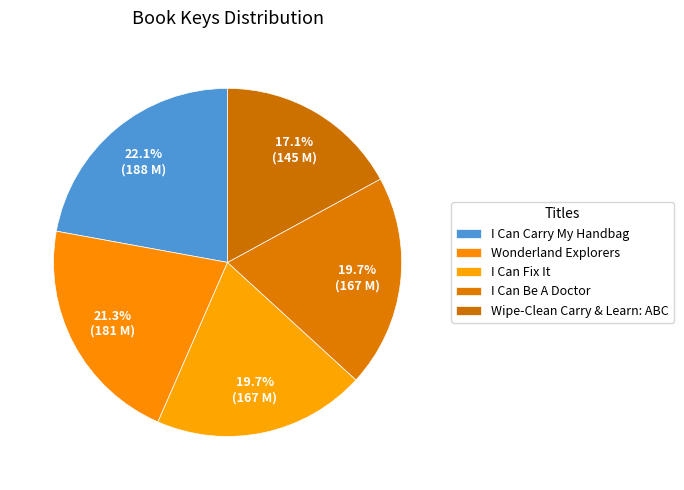

To the nearest percent, what is the difference between the I Can Be A Doctor and Wipe-Clean Carry & Learn: ABC slice percentages?

3%